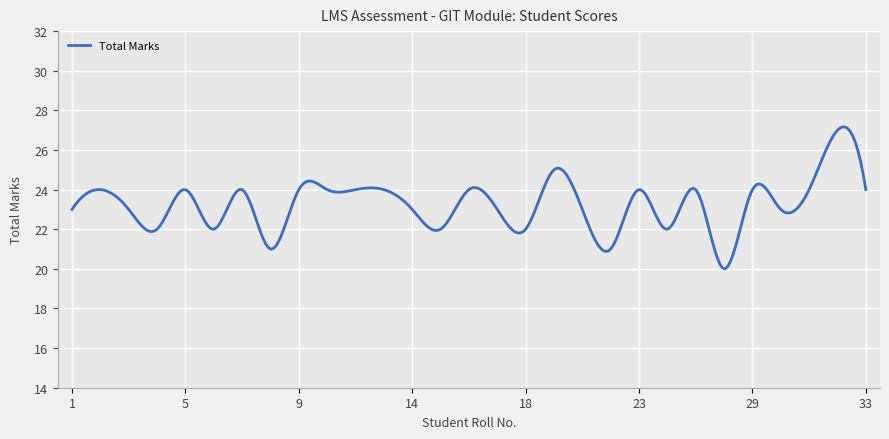

What is the smallest value displayed?

20.0